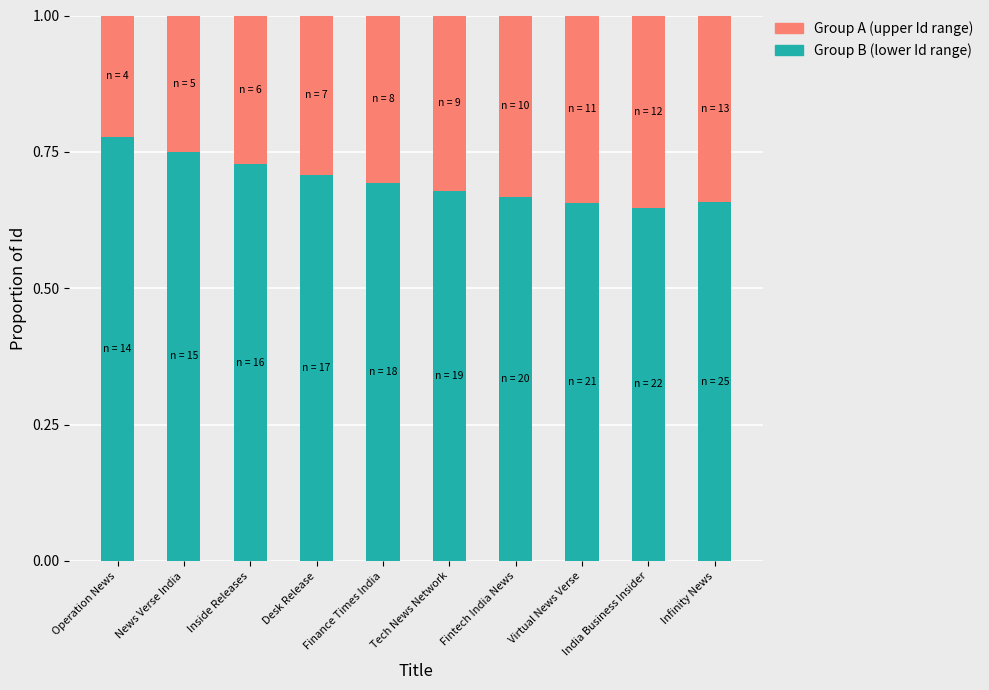

What is the sum of the Group B (lower Id range) values at Finance Times India and Fintech India News?

1.4